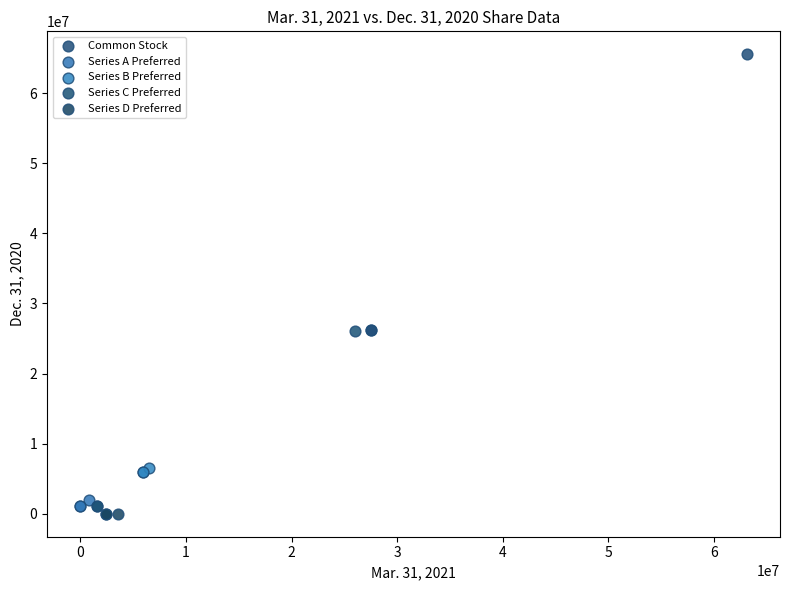

Which series contains the highest Y value?

Common Stock